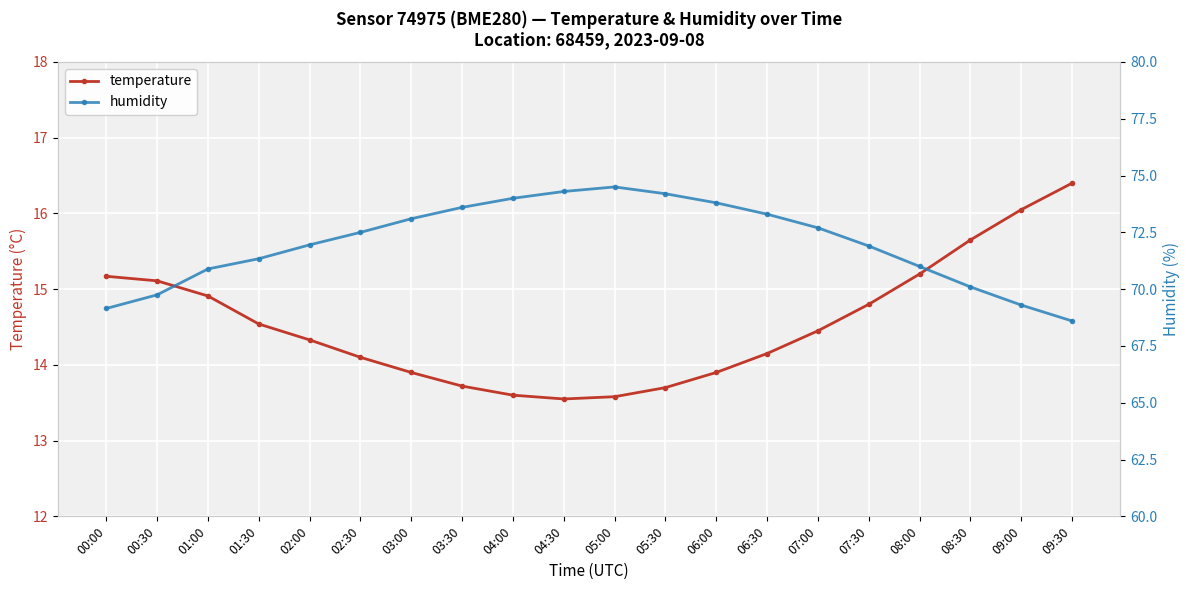

True or false: temperature and humidity cross at least once.

False